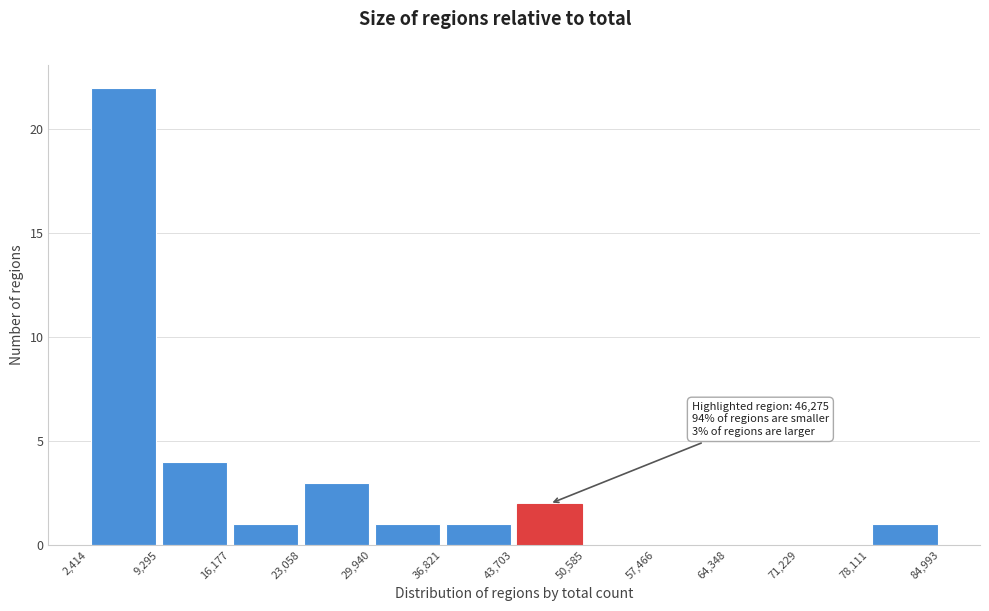

Which range on the x-axis has the tallest bar?

2,414 to 9,295